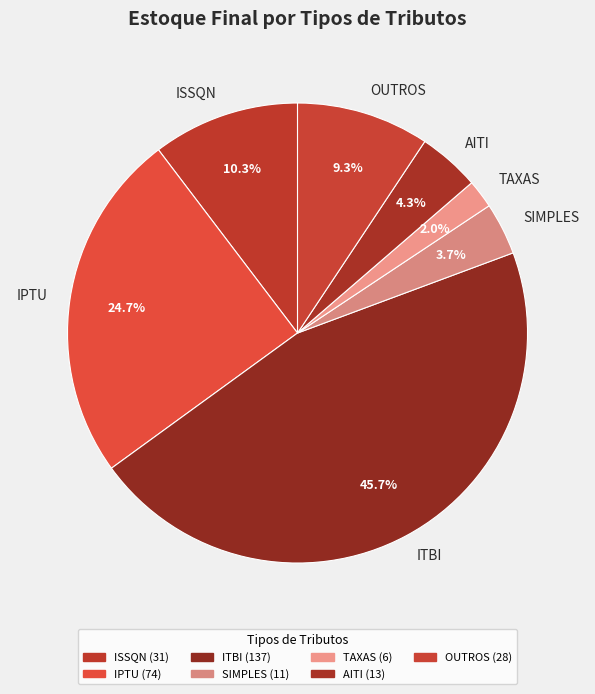

To the nearest percent, what is the difference between the ISSQN and OUTROS slice percentages?

1%